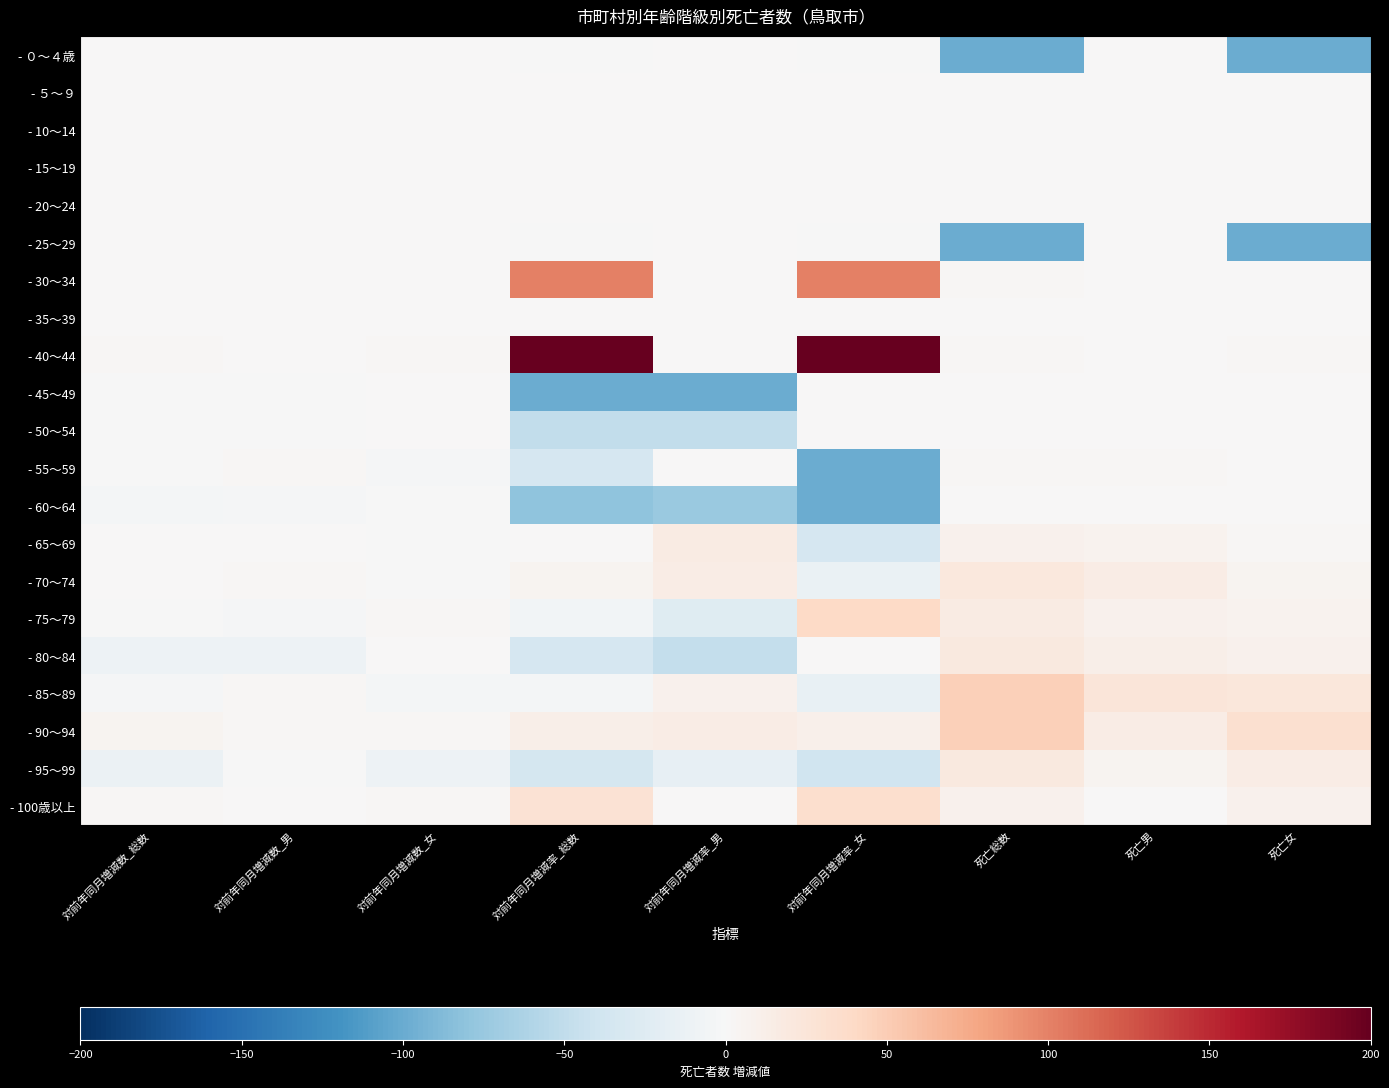

Which category has the highest value across all series?

対前年同月増減率_総数